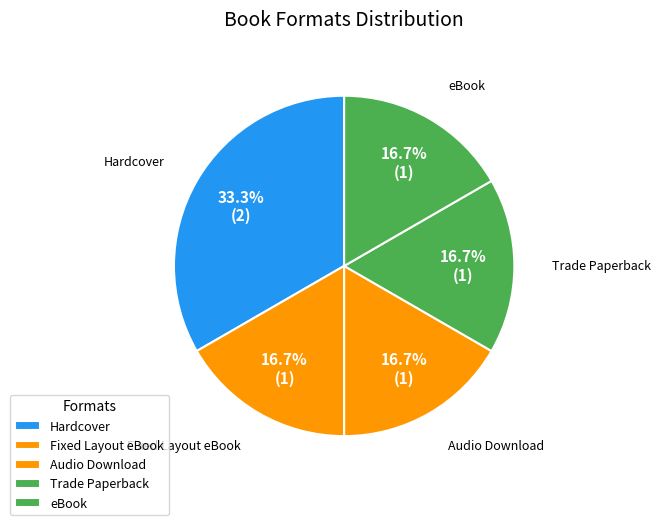

How many slices are in this pie chart?

5